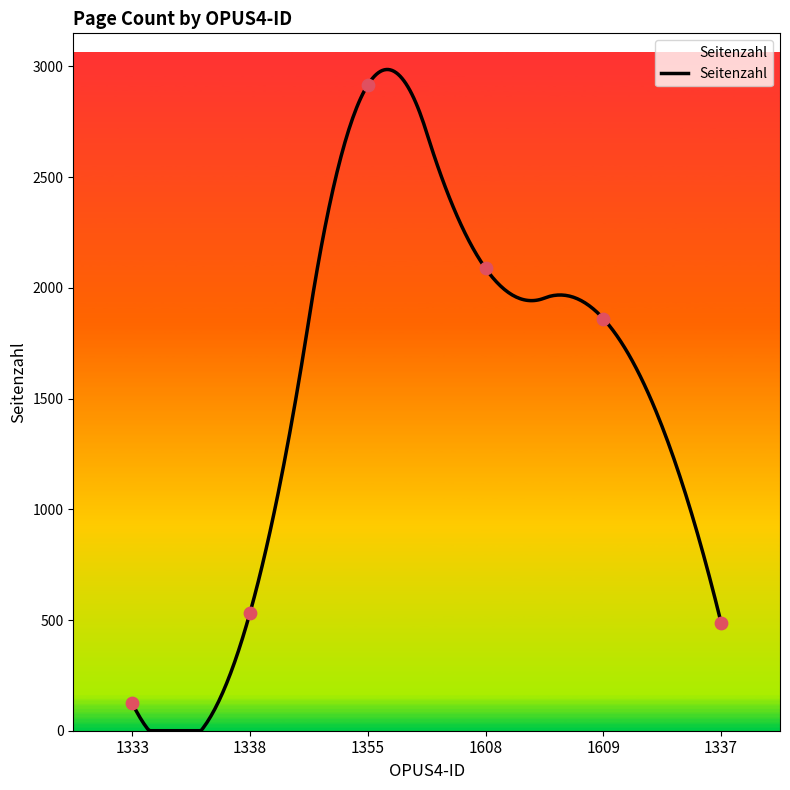

What is the ratio of the value at 1337 to the value at 1338?

0.9